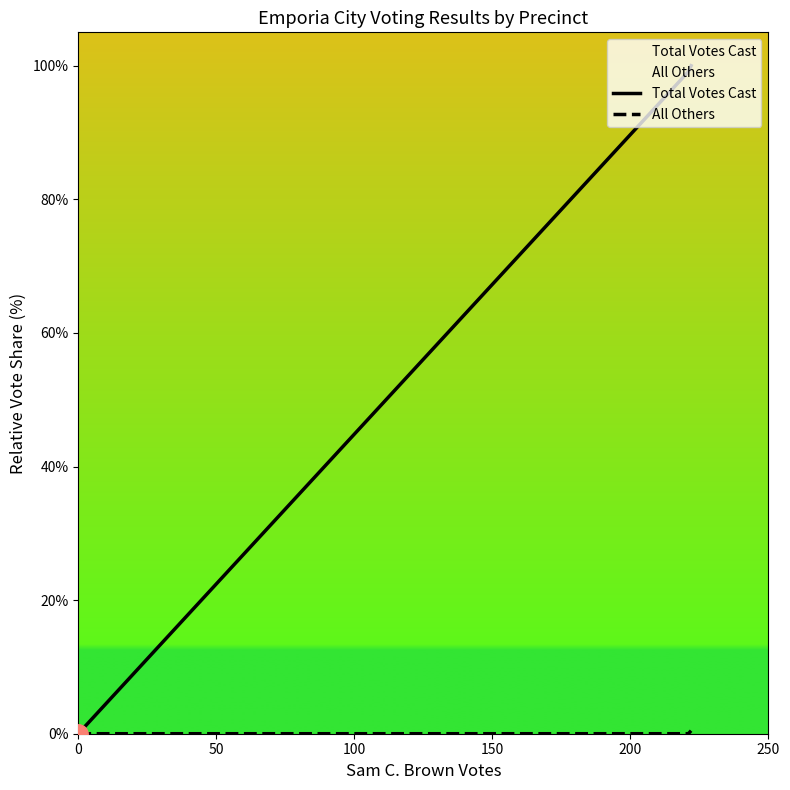

What is the maximum value for Total Votes Cast?

100.0